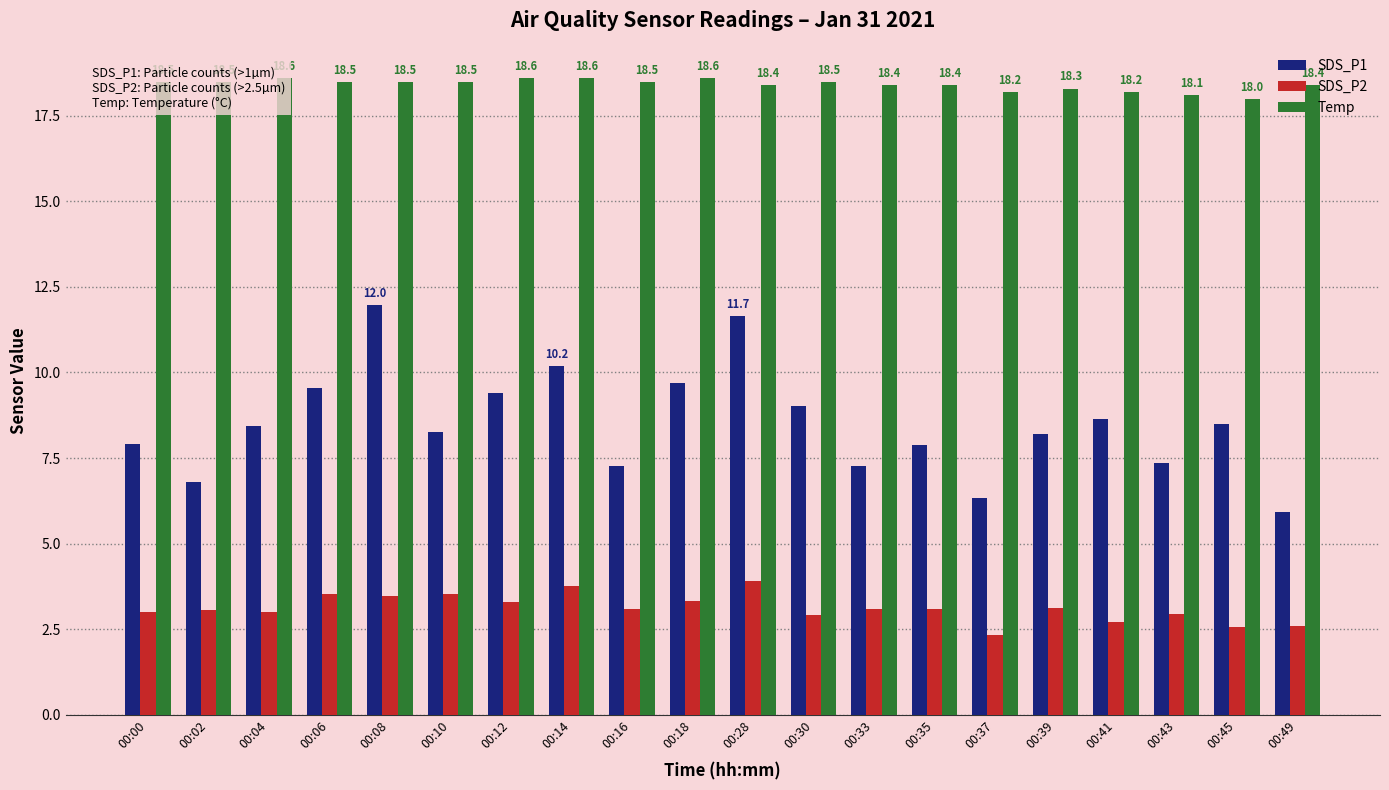

How many values in the SDS_P2 series exceed 3?

12